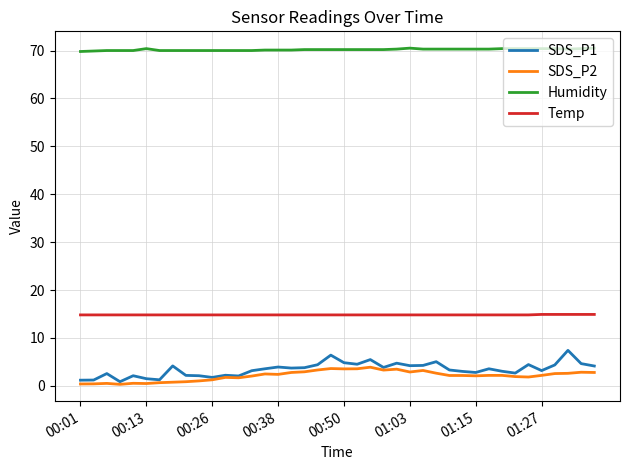

Rank the series by their maximum value, from lowest to highest.

SDS_P2, SDS_P1, Temp, Humidity